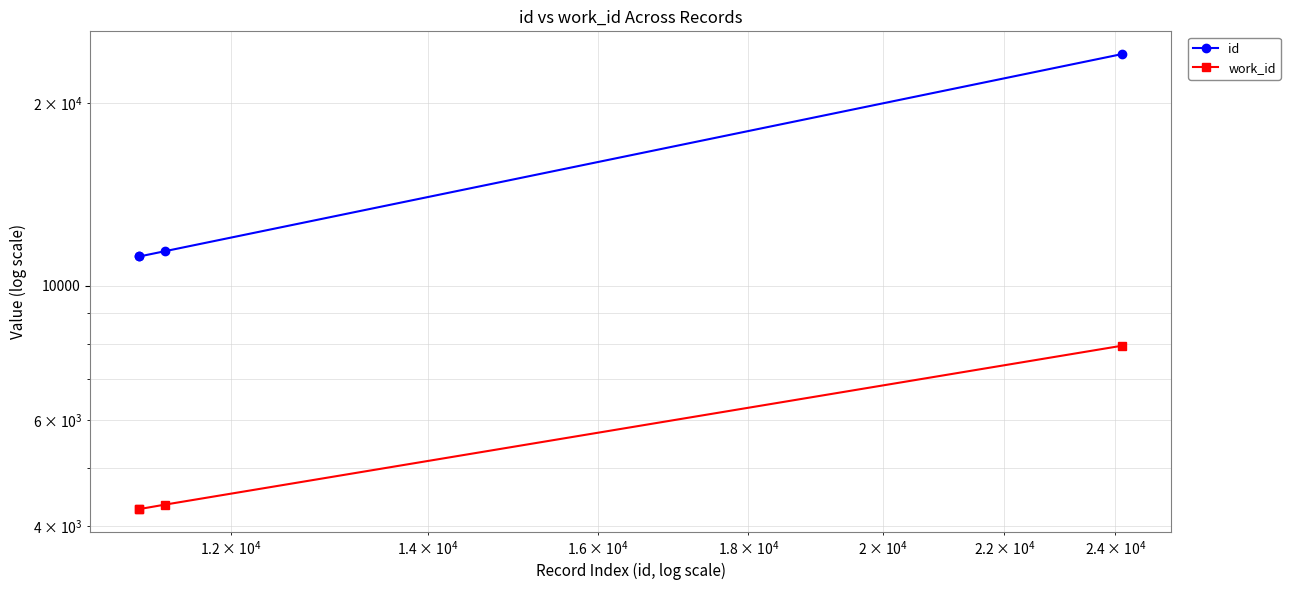

What is the value of the id point at the 3rd from the left?

11400